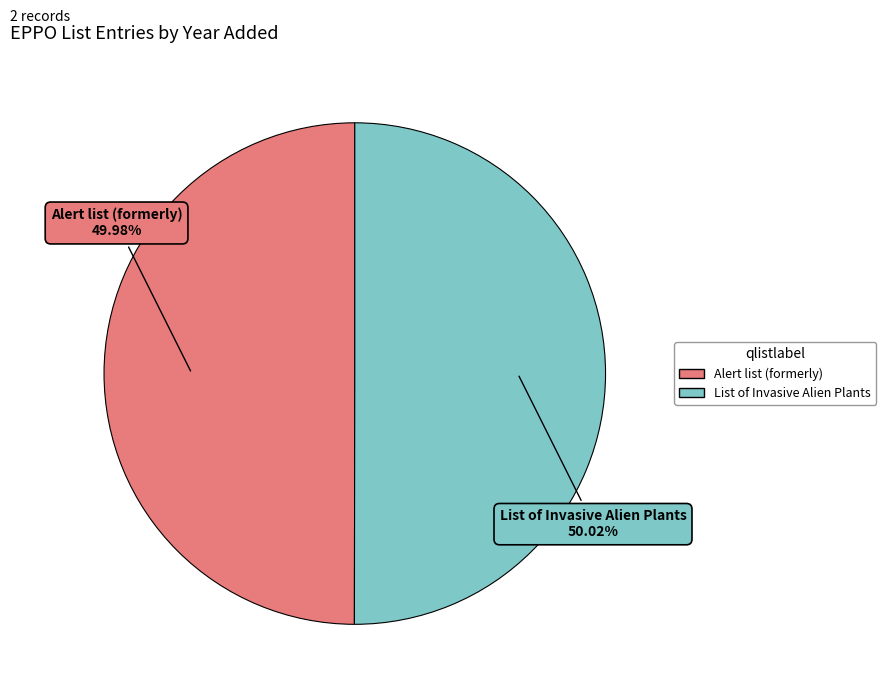

Combined, what portion of the pie is List of Invasive Alien Plants and Alert list (formerly)?

100.0%